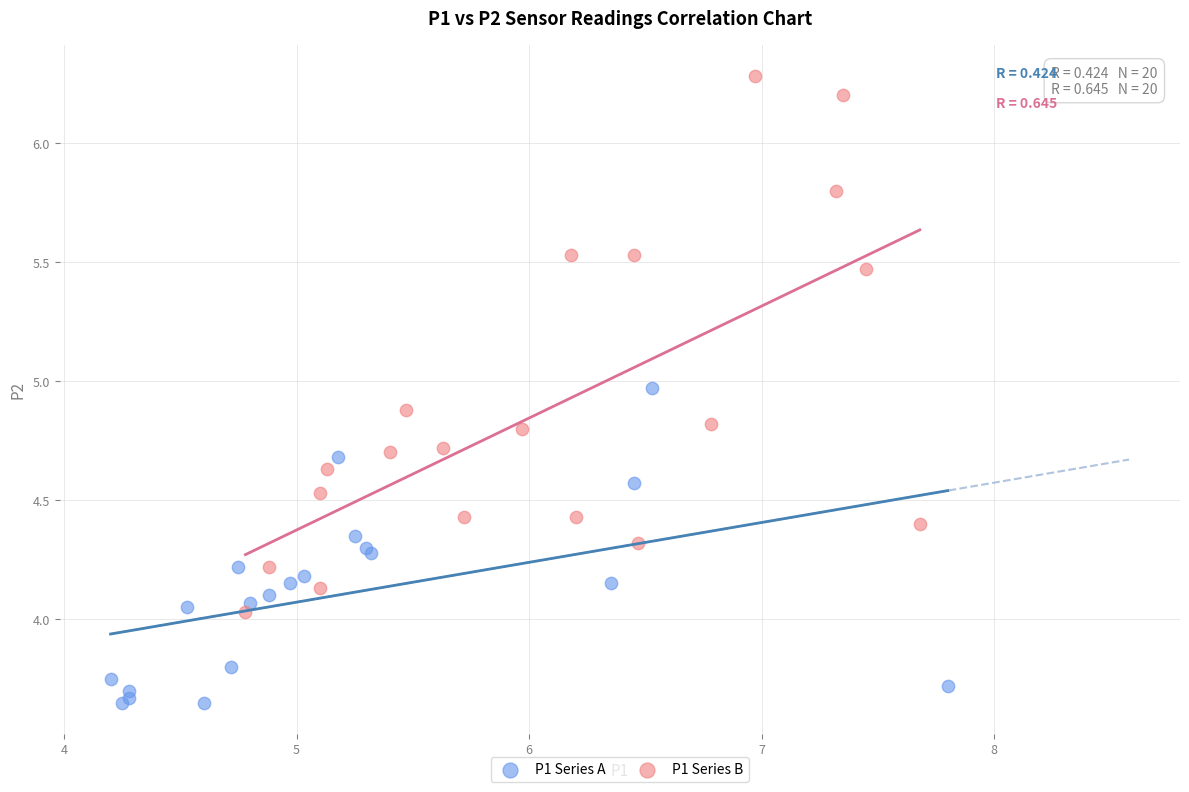

Which series contains the highest Y value?

P1 Series B